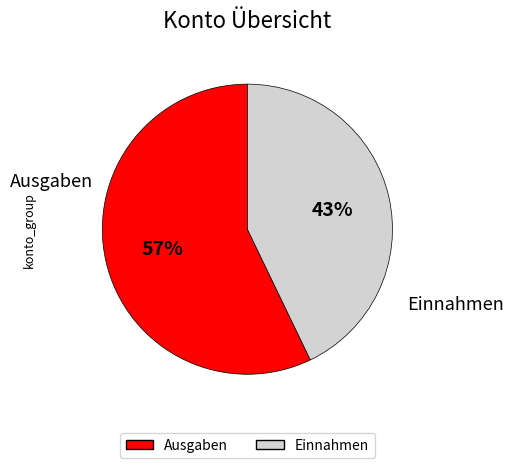

How many slices are in this pie chart?

2